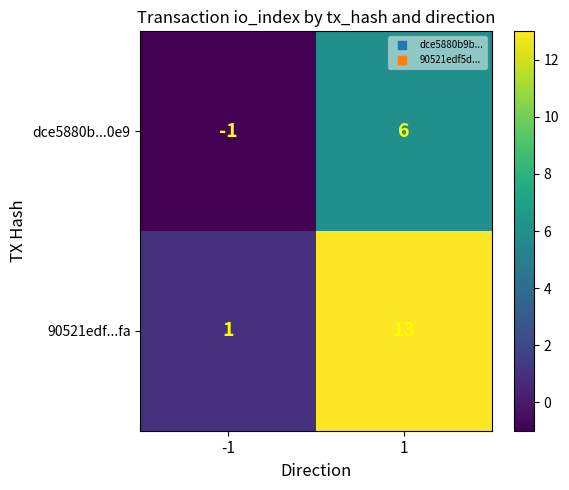

What is the maximum value shown in the chart?

13